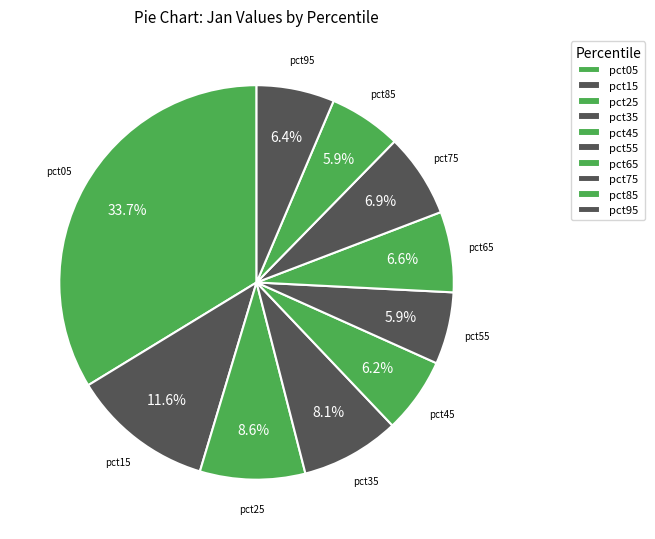

To the nearest percent, what percentage of the pie is pct65?

7%